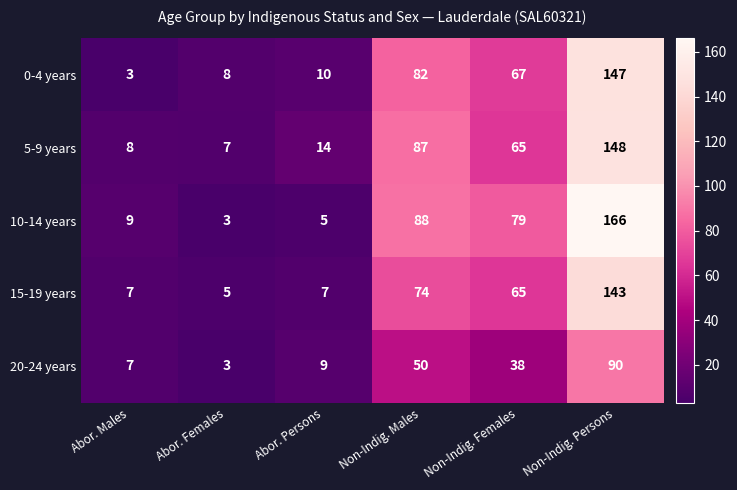

The 0-4 years series shows 36 at Non-Indig. Females. True or false?

False